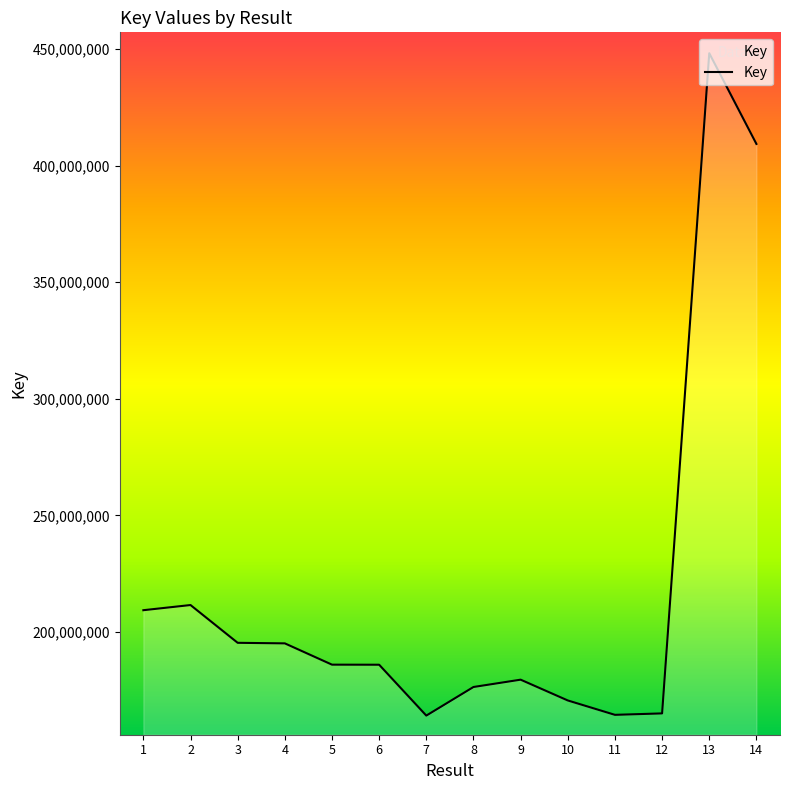

Where is the data nearest to the value 306160544?

2